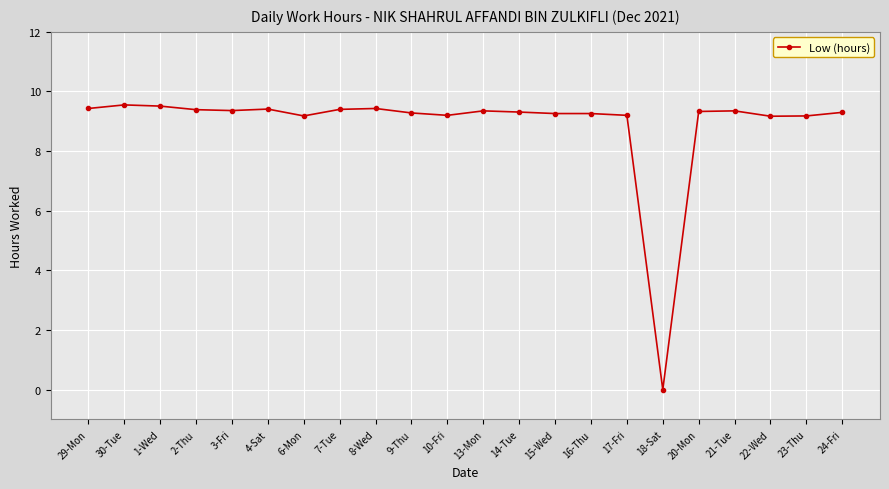

How many data points are less than 9?

1